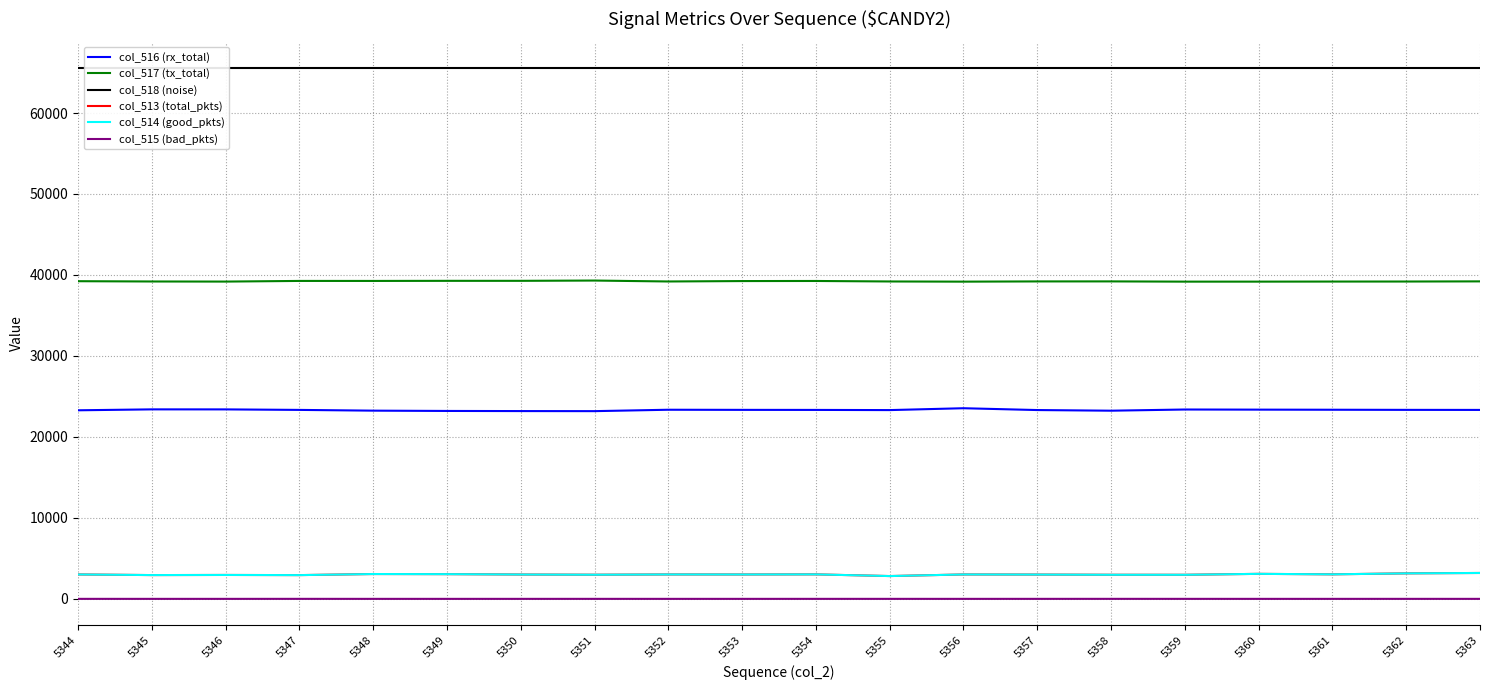

Where is col_517 (tx_total) nearest to the value 39243?

5353